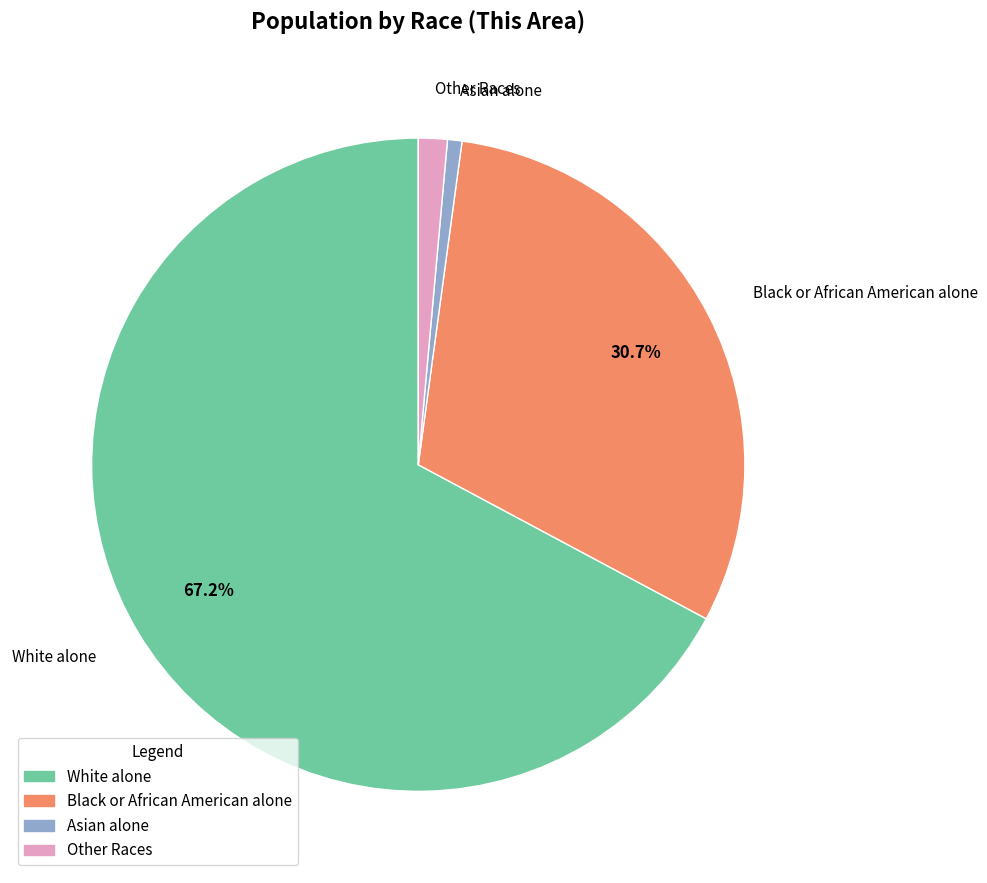

Is it true that White alone is 67% of the pie?

True